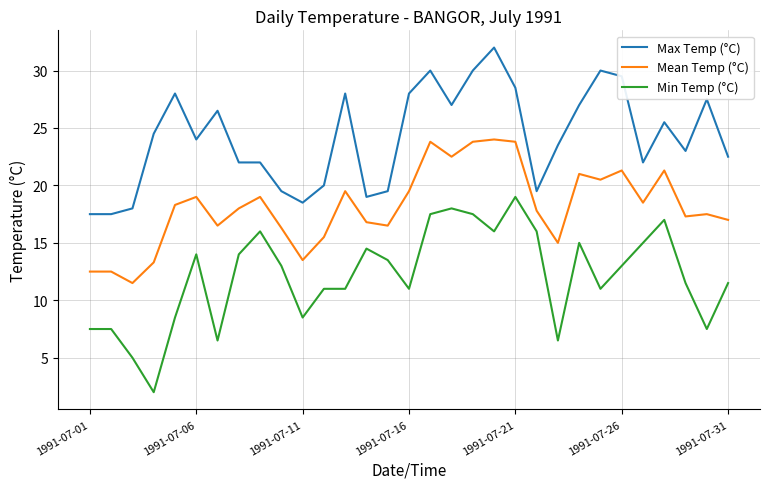

Which series has the largest total across all categories?

Max Temp (°C)